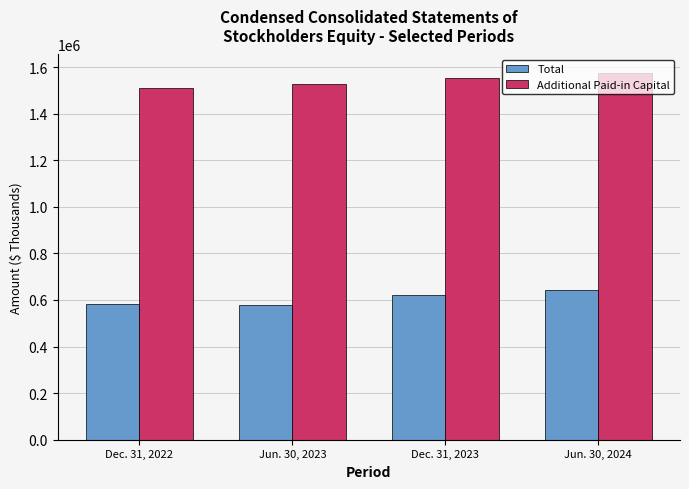

What is the minimum value for Total?

577205